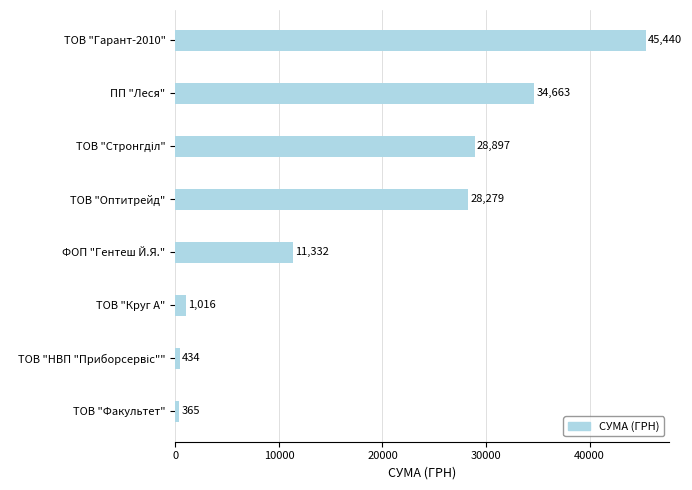

Approximately how many times larger is the value at ПП "Леся" compared to ТОВ "Гарант-2010"?

0.8